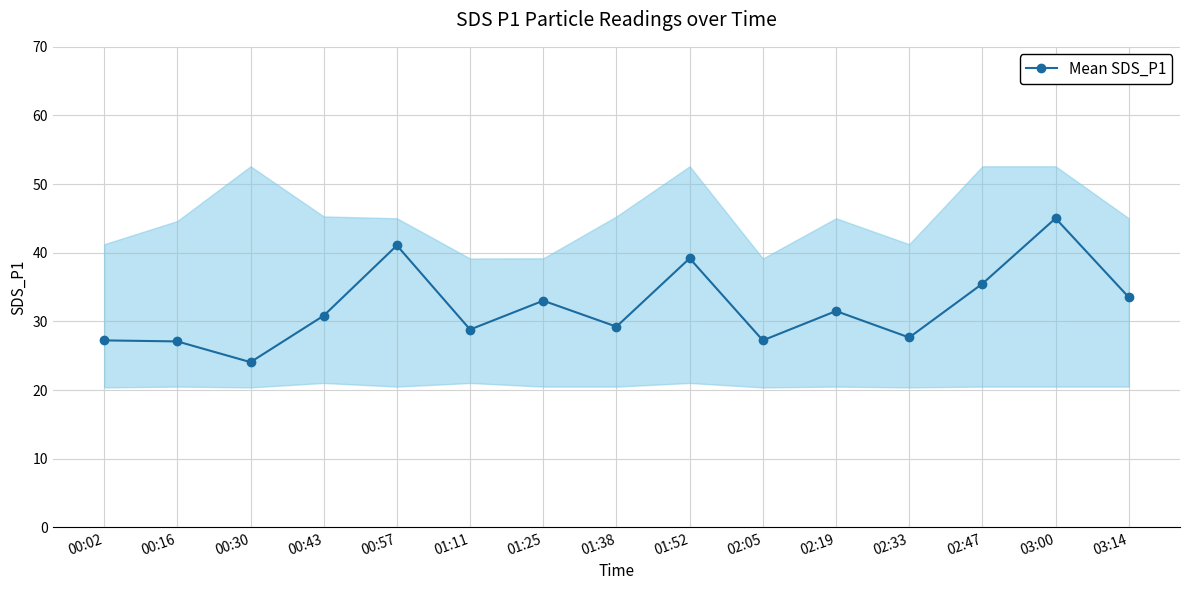

Count the number of values greater than 30.

8